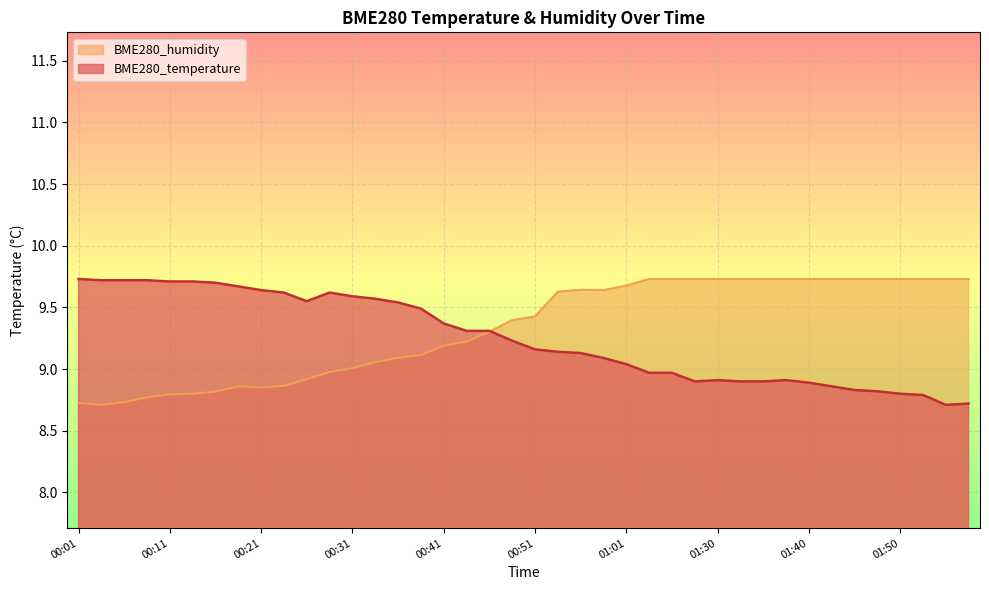

The BME280_humidity series shows 16.0 at 00:28. True or false?

False